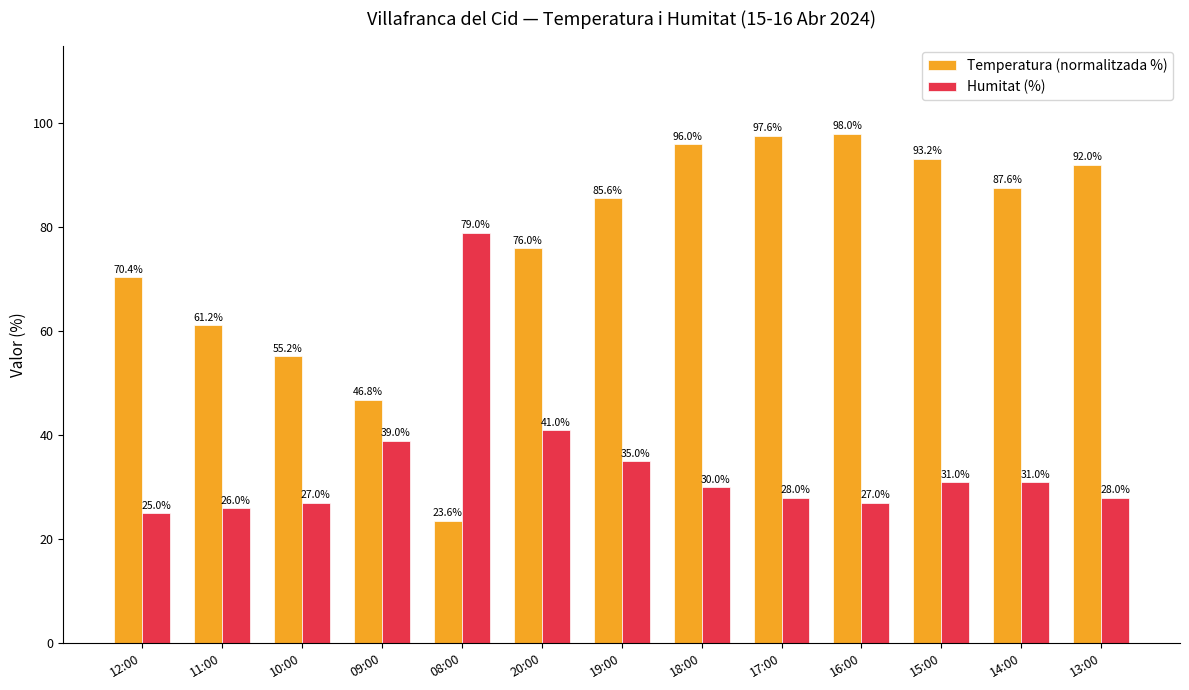

What is the label of the 8th bar from the left?

18:00